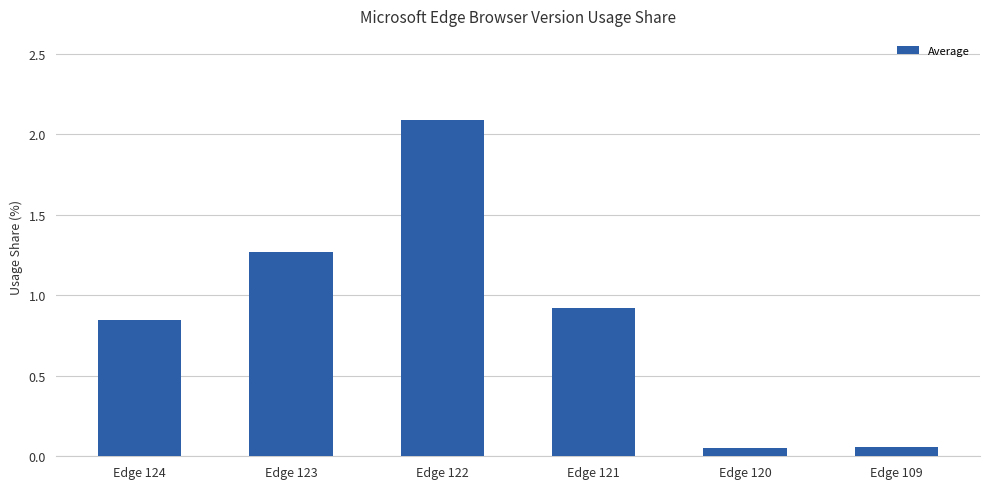

What is the sum of all values?

5.2